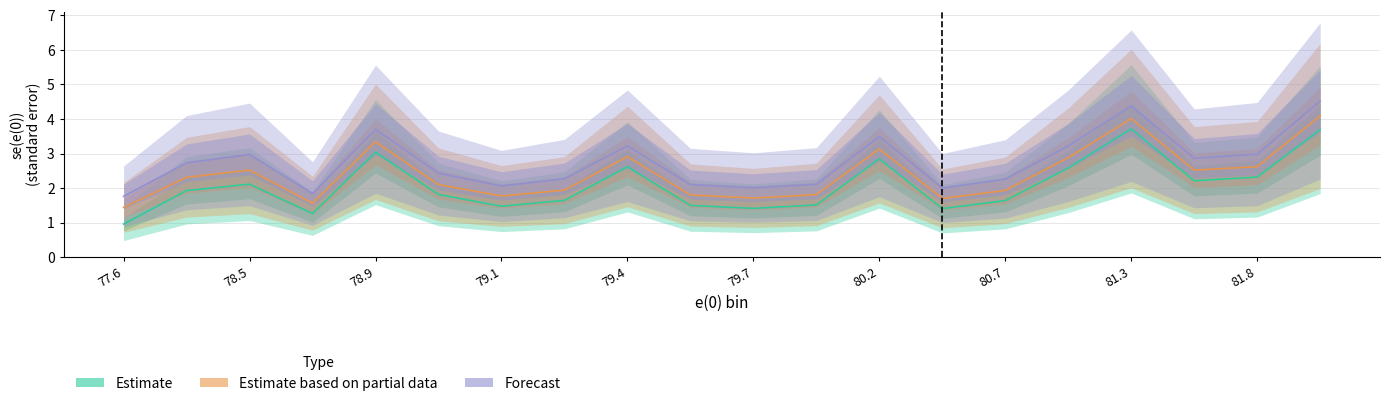

At which category does Estimate based on partial data reach its first local peak?

78.5